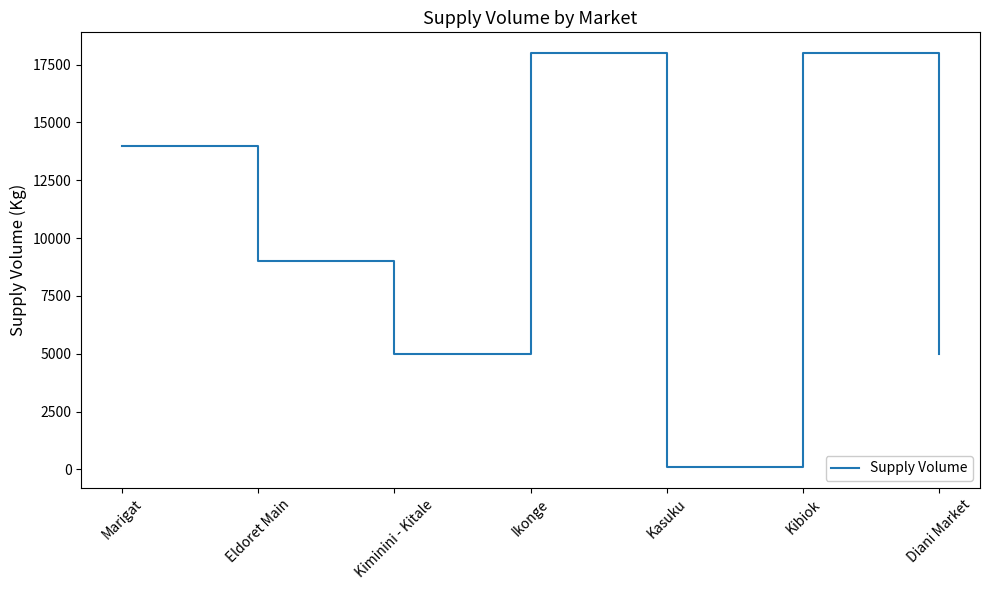

Reading left to right, transcribe all the data shown in this chart.

Marigat=14000	Eldoret Main=9000	Kiminini - Kitale=5000	Ikonge=18000	Kasuku=90	Kibiok=18000	Diani Market=5000